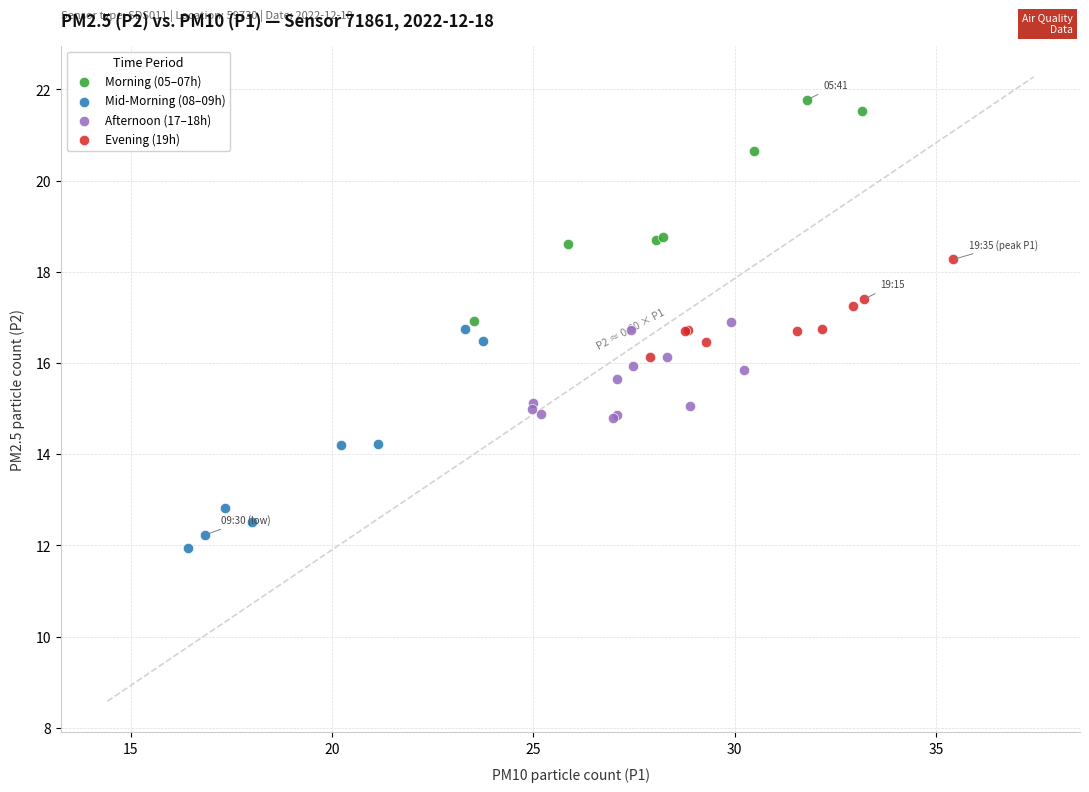

Which series reaches the minimum Y coordinate?

Mid-Morning (08–09h)